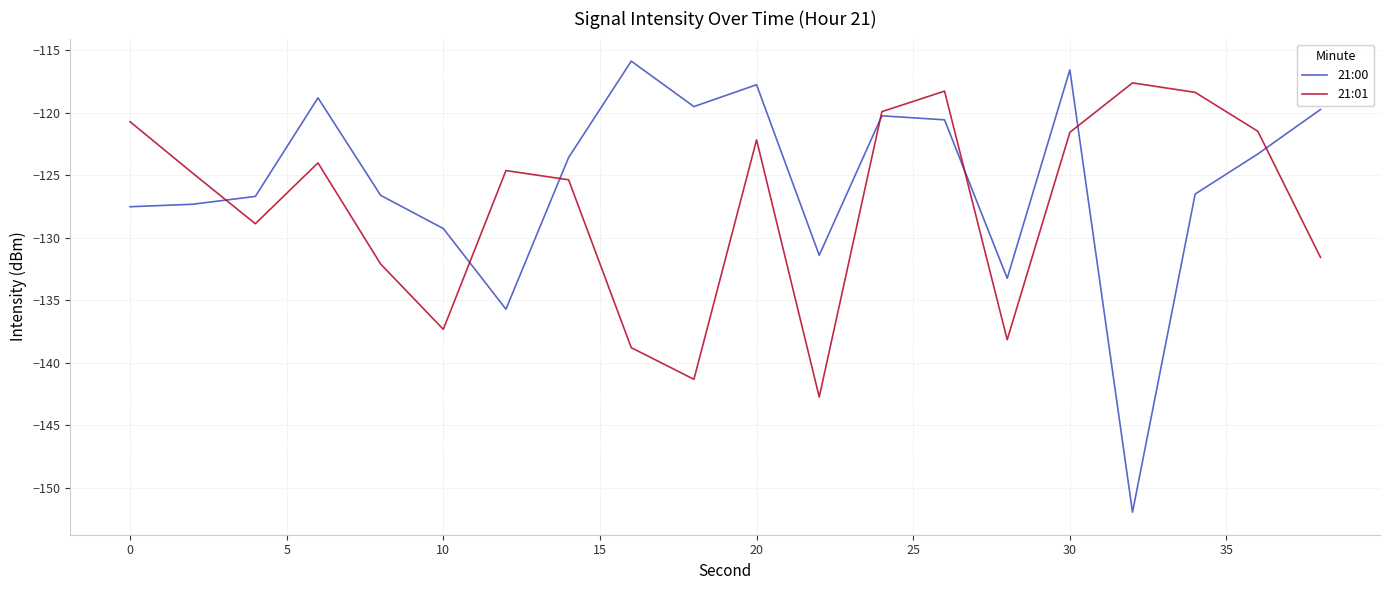

Which series has the largest range (max minus min)?

21:00